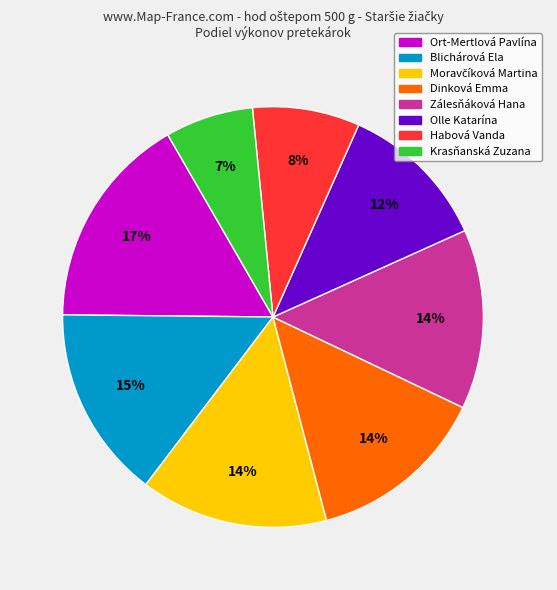

To the nearest percent, what portion does Zálesňáková Hana represent?

14%